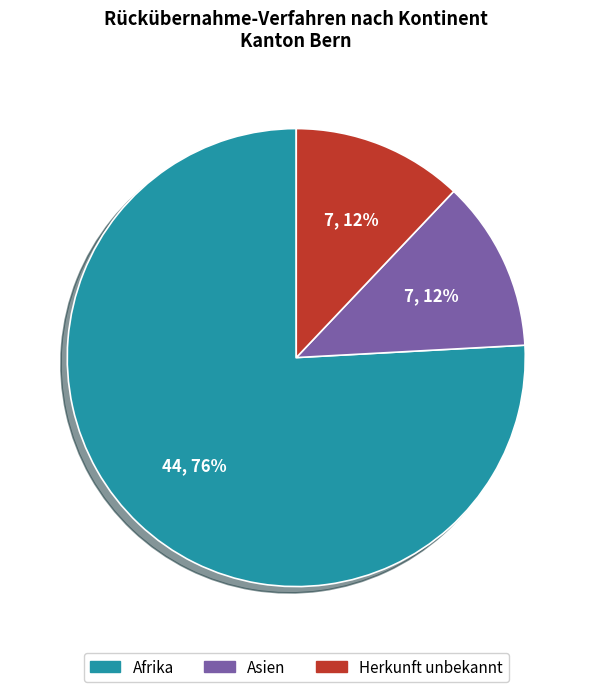

True or false: Asien accounts for 23% of the total.

False